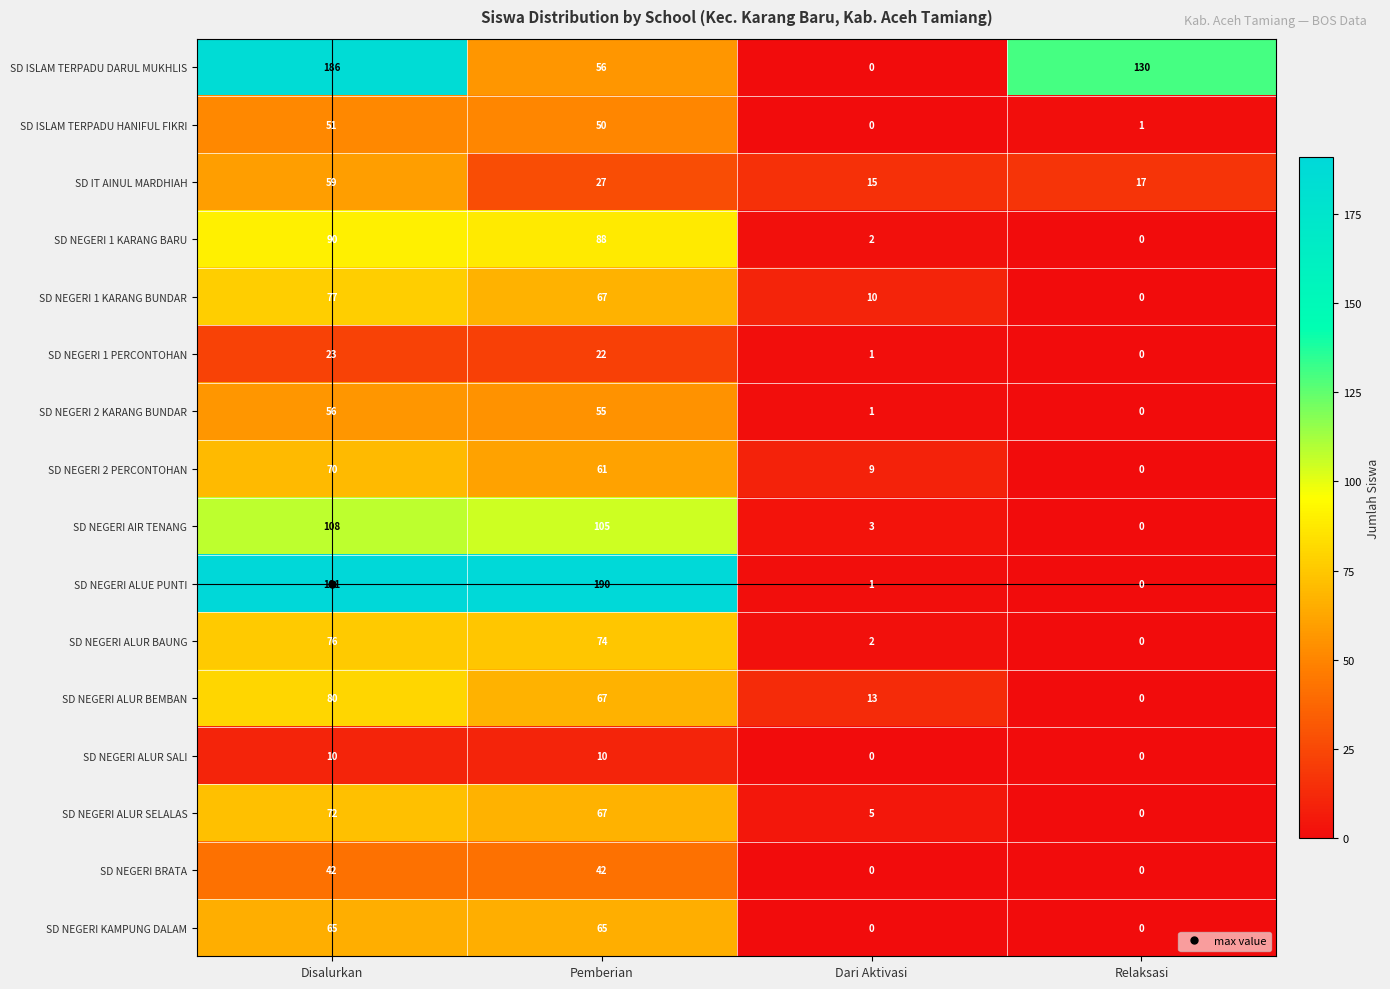

What is the sum of all SD NEGERI 1 KARANG BUNDAR values?

154